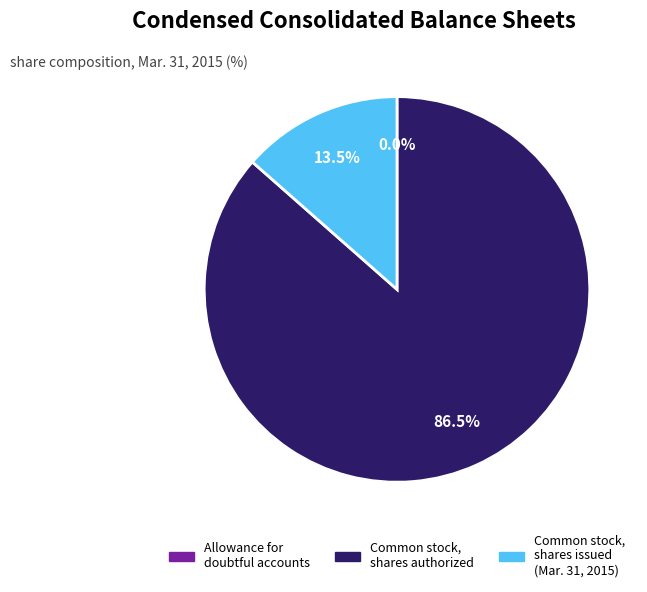

Which category has the biggest portion of the pie?

Common stock, shares authorized